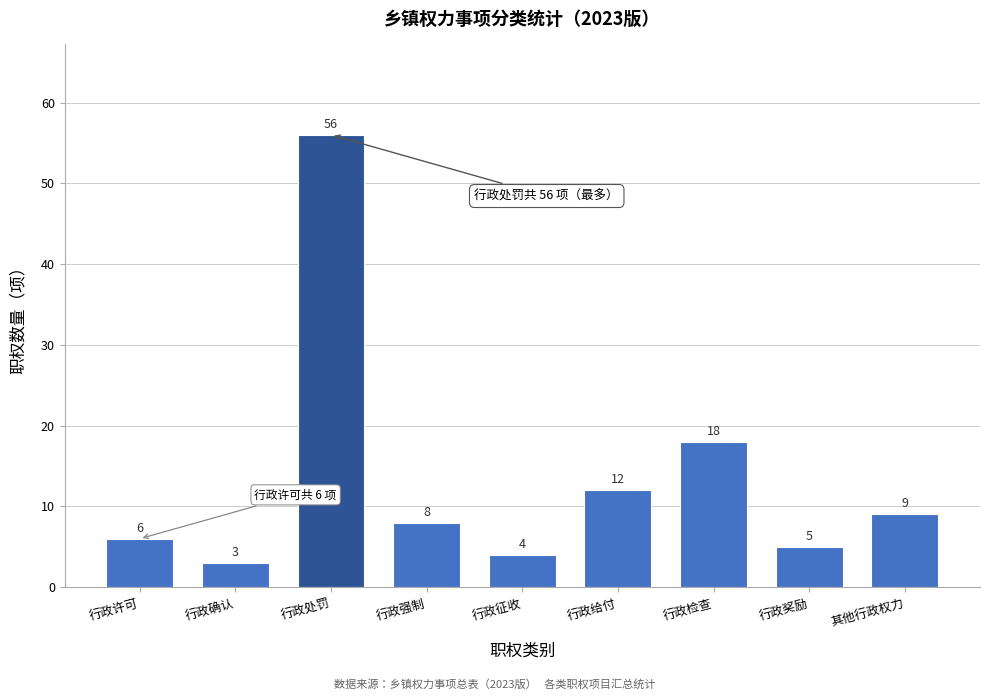

Reading right to left, transcribe all the data shown in this chart.

9	5	18	12	4	8	56	3	6